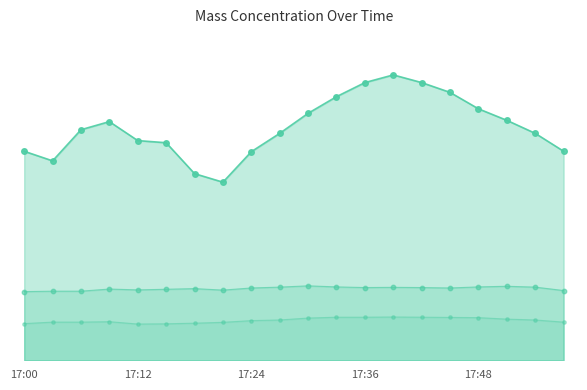

What is the value of the X0_M11_line point at the 14th from the left?

13.4